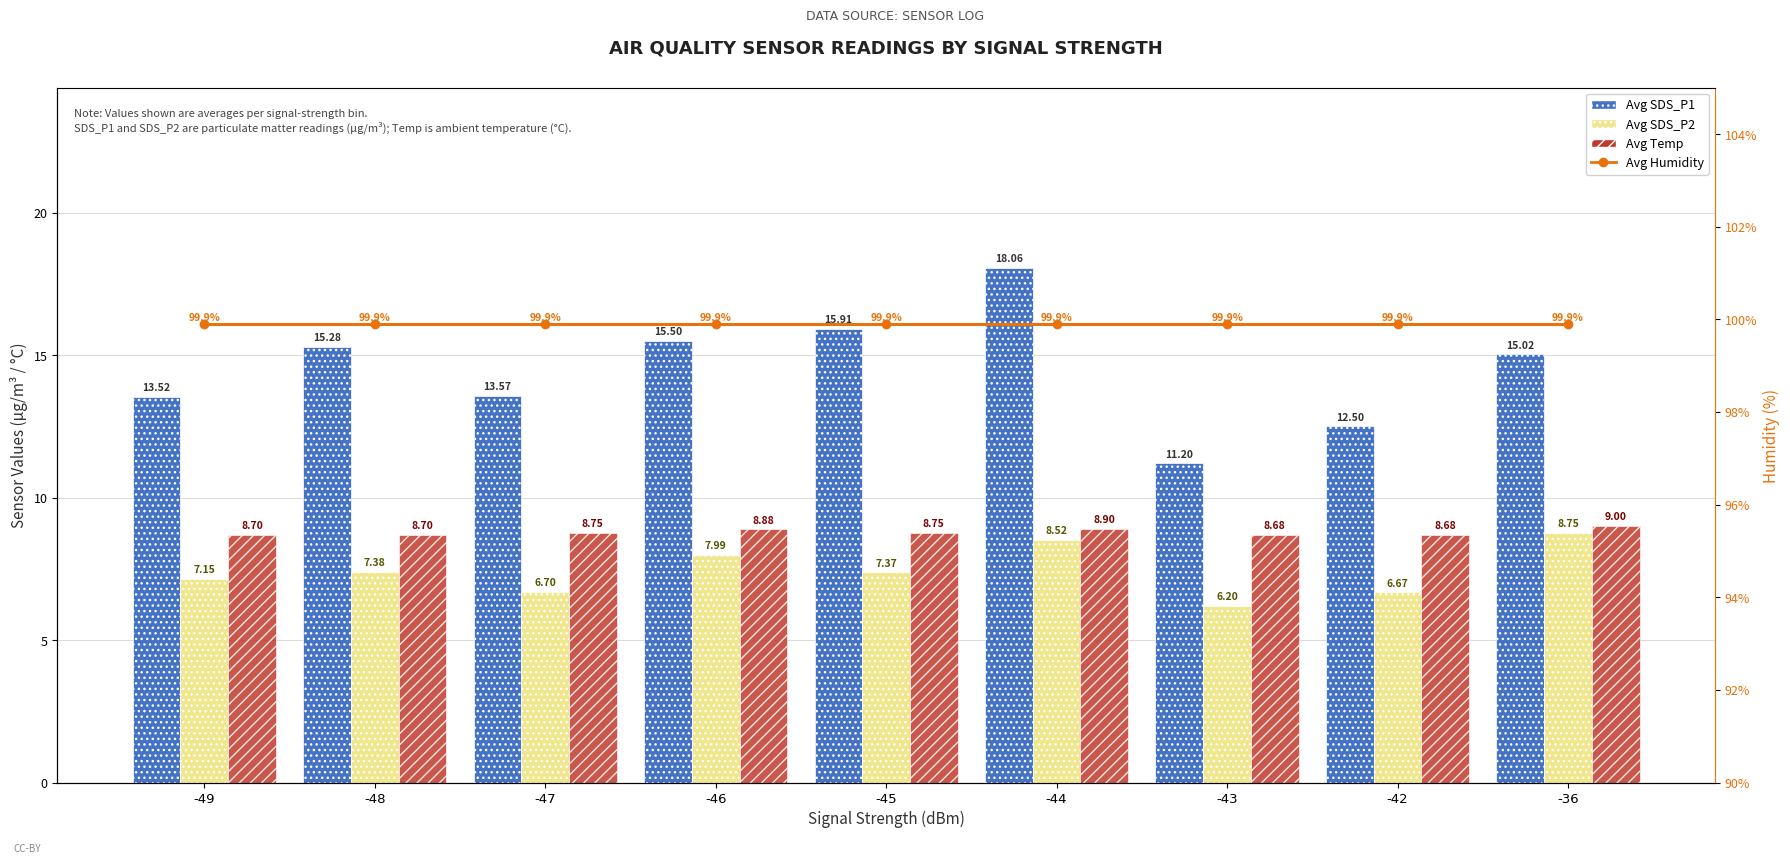

Count the Avg Temp values in the range 8 to 9.

9